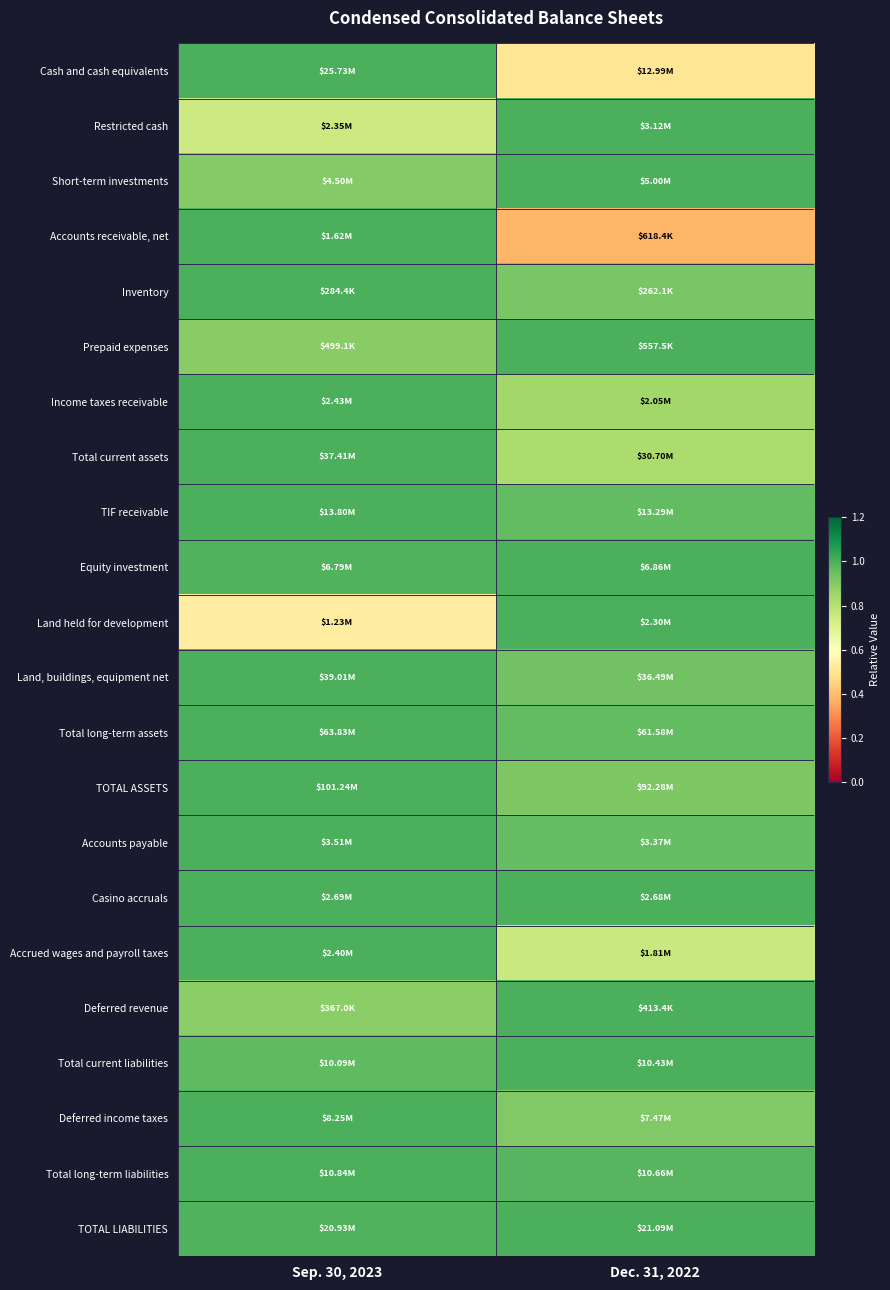

Count the number of data series in this chart.

22